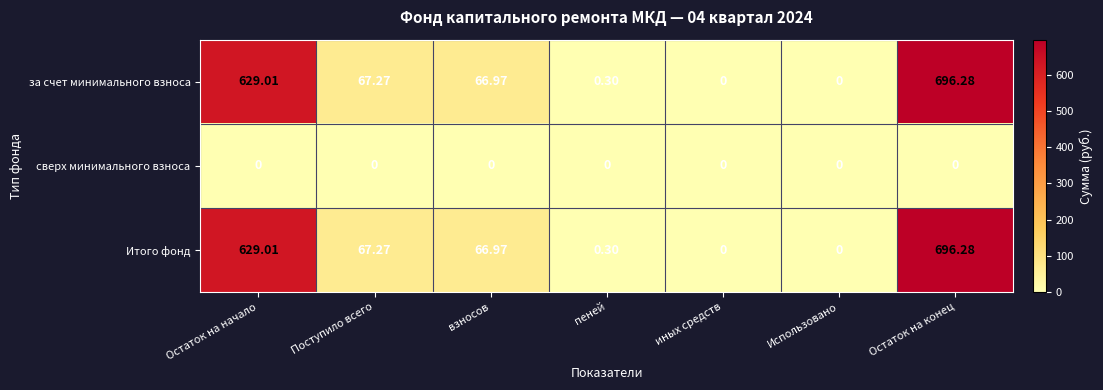

What is the total value across all series at Поступило всего?

134.5